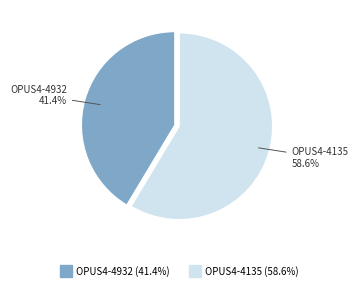

Between OPUS4-4135 and OPUS4-4932, which is larger?

OPUS4-4135